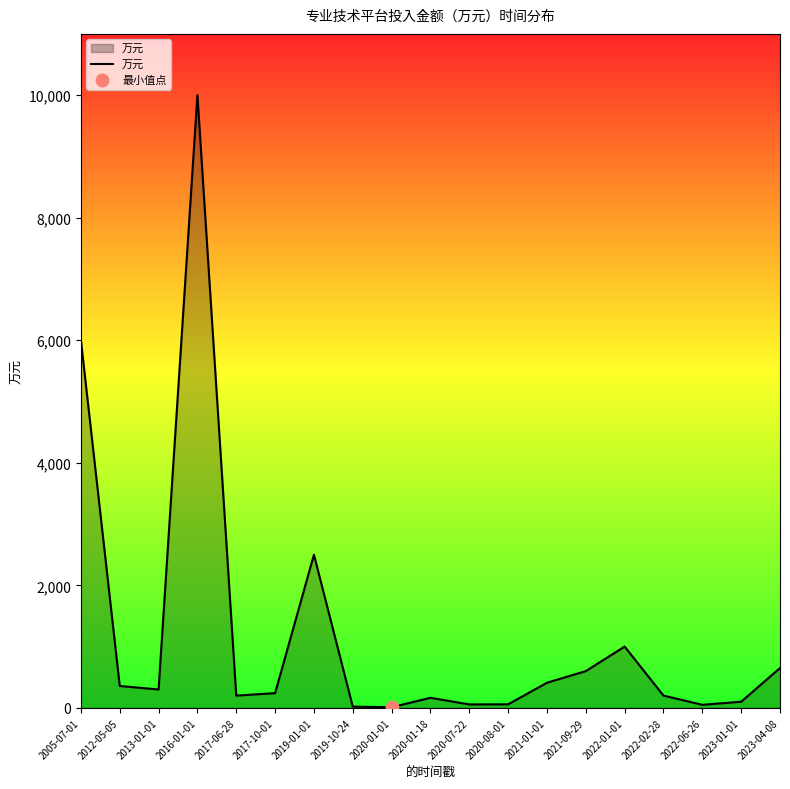

Which has a higher value, 2020-08-01 or 2020-01-18?

2020-01-18